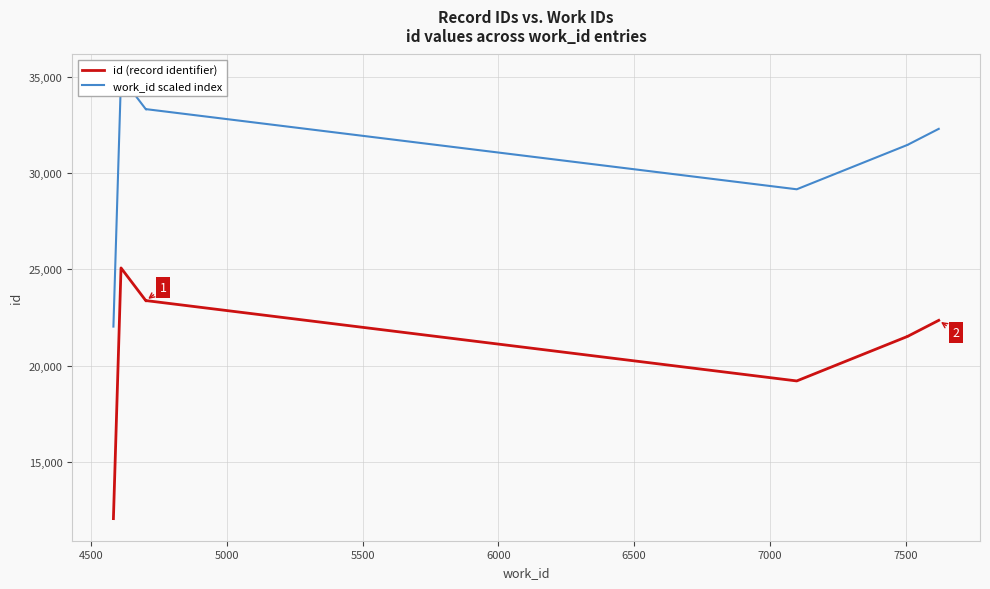

List the series in order of their peak value, lowest first.

id (record identifier), work_id scaled index